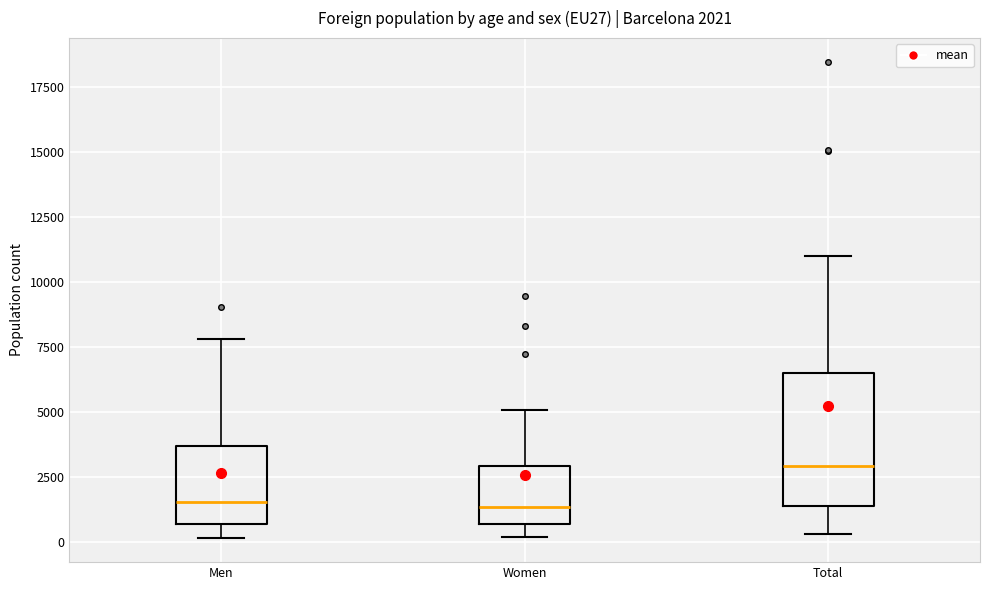

Comparing the boxes themselves (not the whiskers), which one is the tallest?

Total